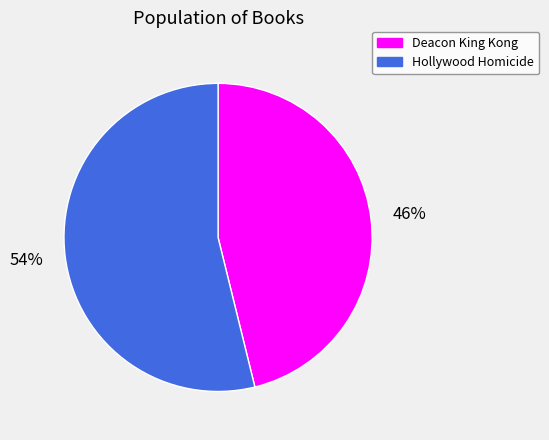

Which slice represents more than half of the pie?

Hollywood Homicide